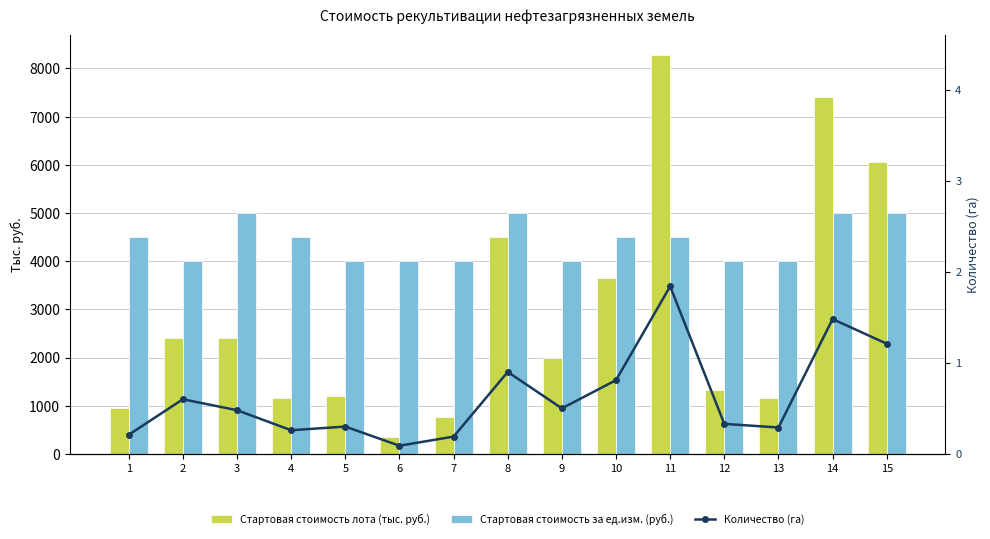

The Количество (га) series shows 0.1 at 2. True or false?

False